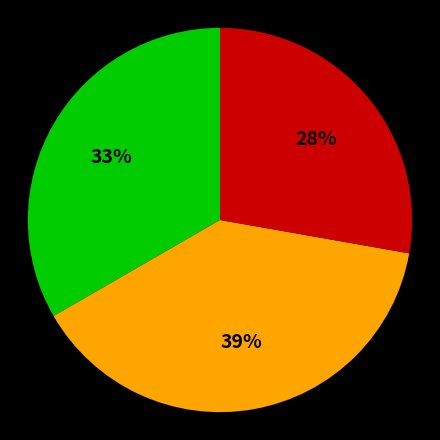

To the nearest percent, what is the average slice percentage?

33%